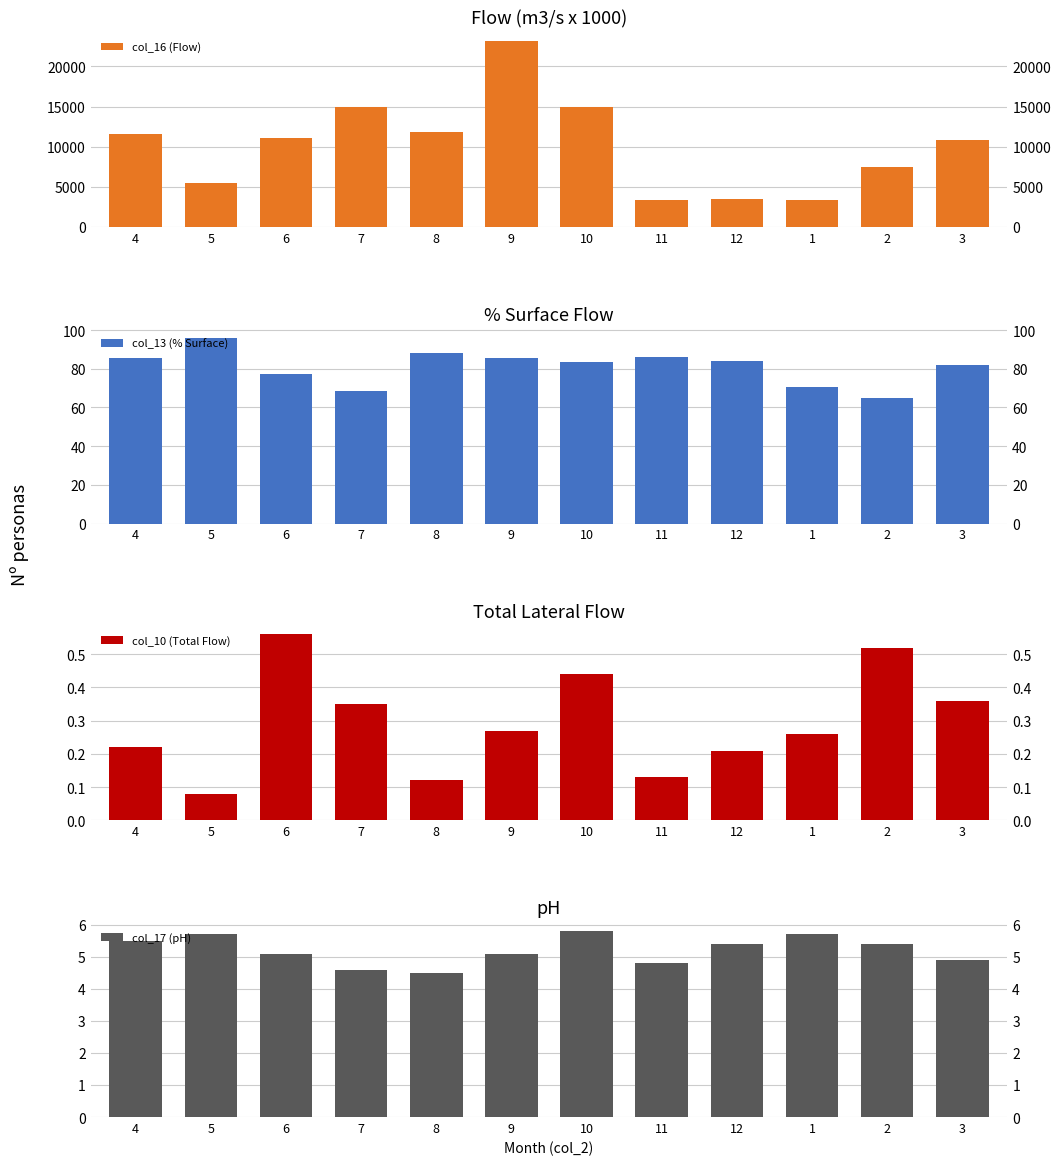

List the labels in order of col_13 (% Surface) value, smallest first.

2, 7, 1, 6, 3, 10, 12, 4, 9, 11, 8, 5